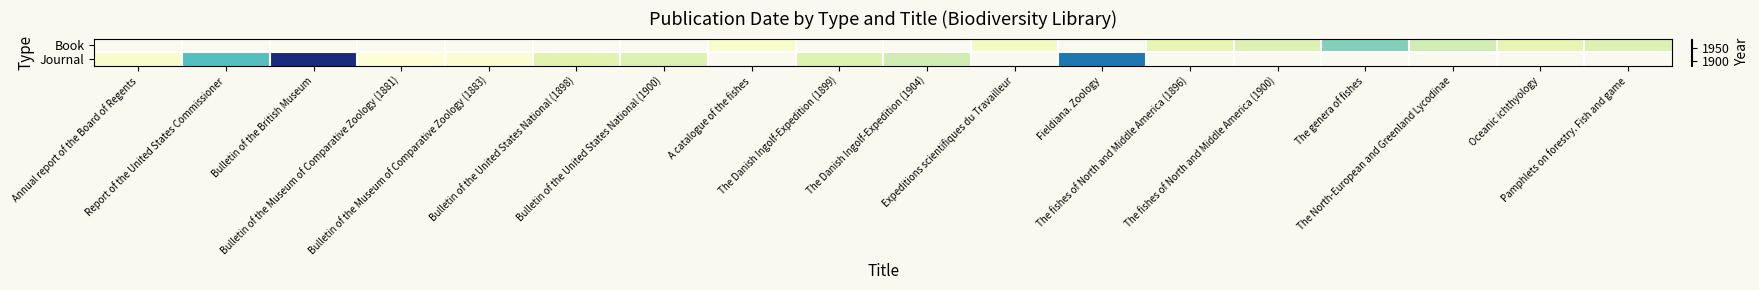

What is the smallest value displayed?

1881.0